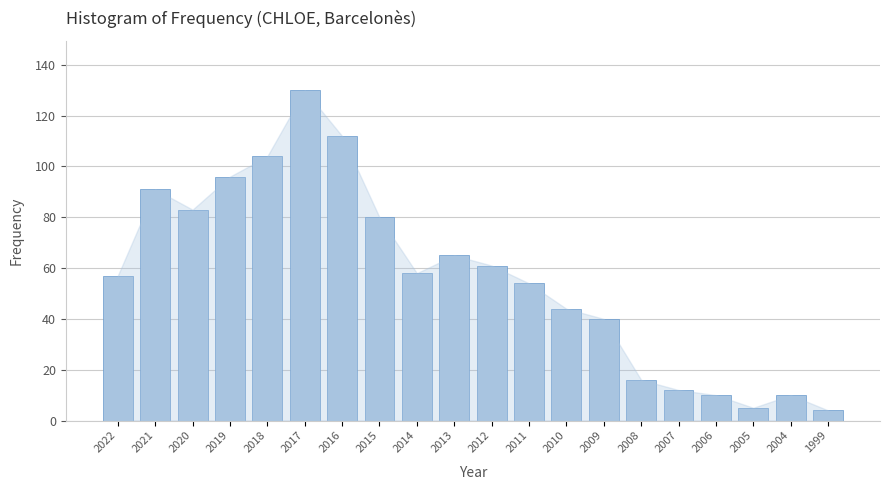

Reading left to right, transcribe all the data shown in this chart.

2022=57	2021=91	2020=83	2019=96	2018=104	2017=130	2016=112	2015=80	2014=58	2013=65	2012=61	2011=54	2010=44	2009=40	2008=16	2007=12	2006=10	2005=5	2004=10	1999=4